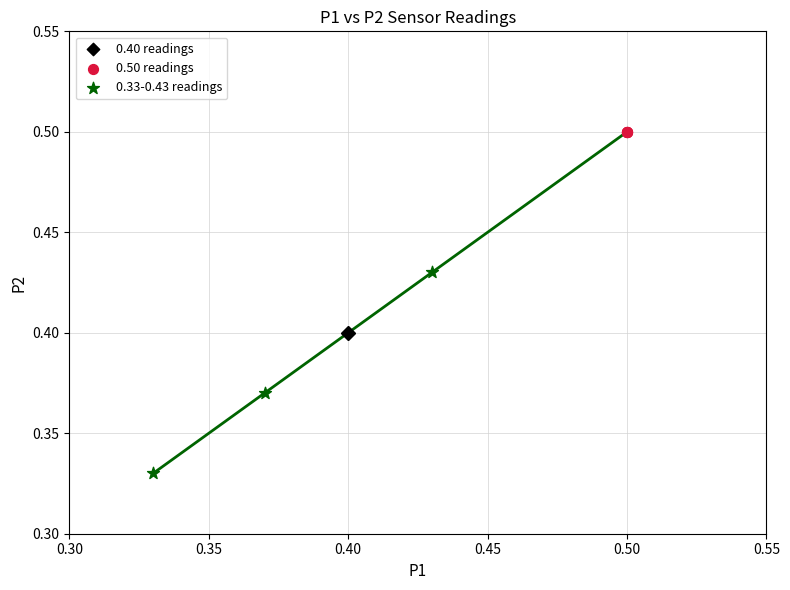

Which series contains the lowest Y value?

0.33-0.43 readings